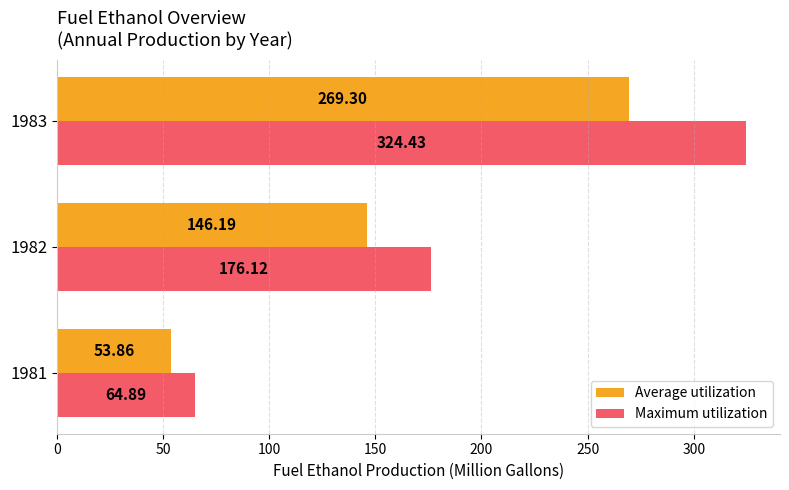

What is the spread (max minus min) of values at 1983?

55.1